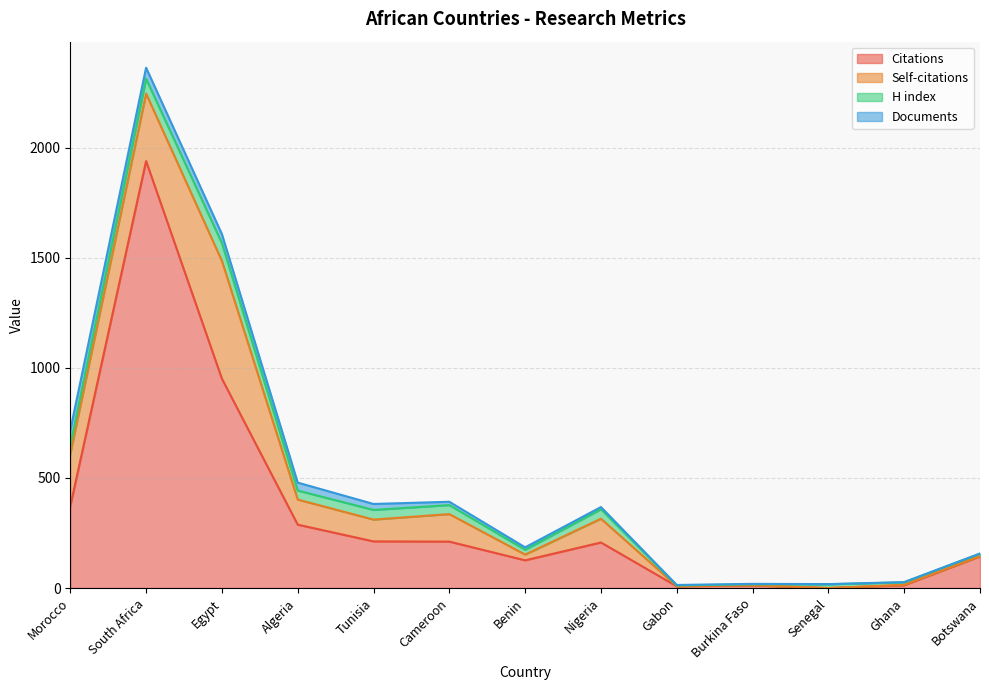

At how many categories does at least one series exceed 255?

4